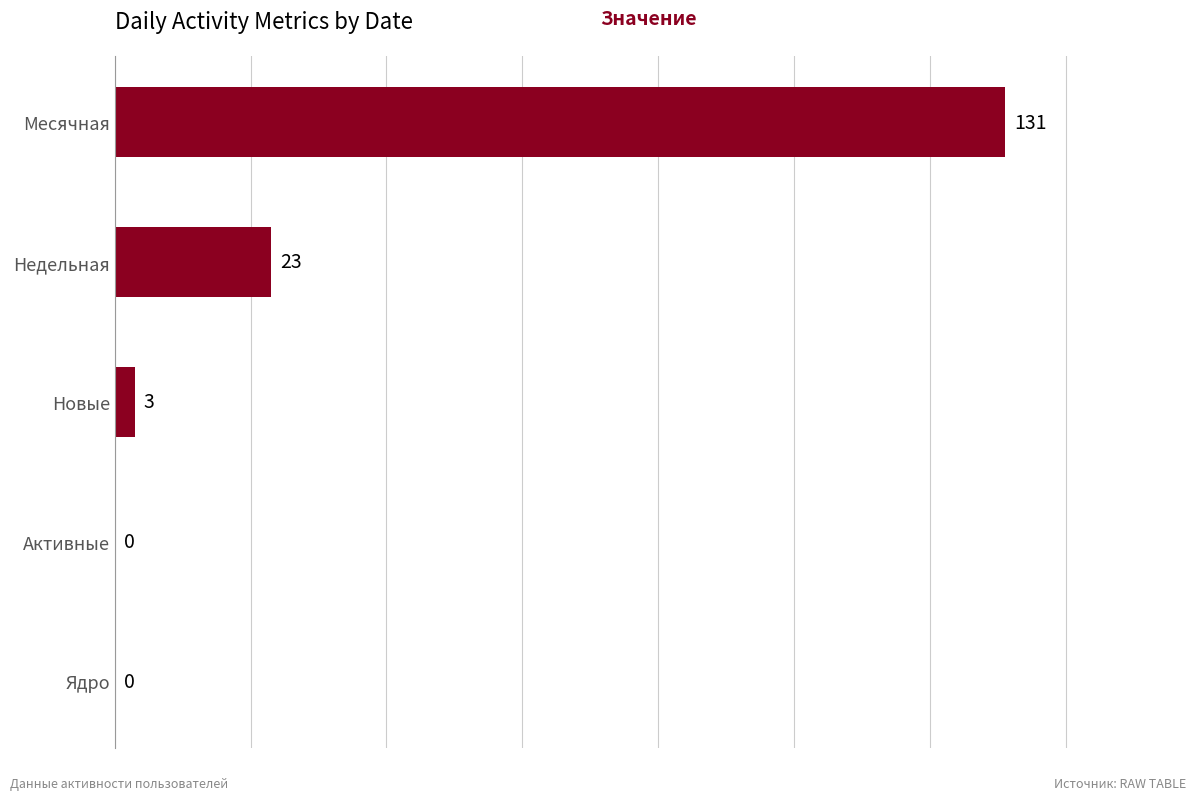

How many positive values are there?

3